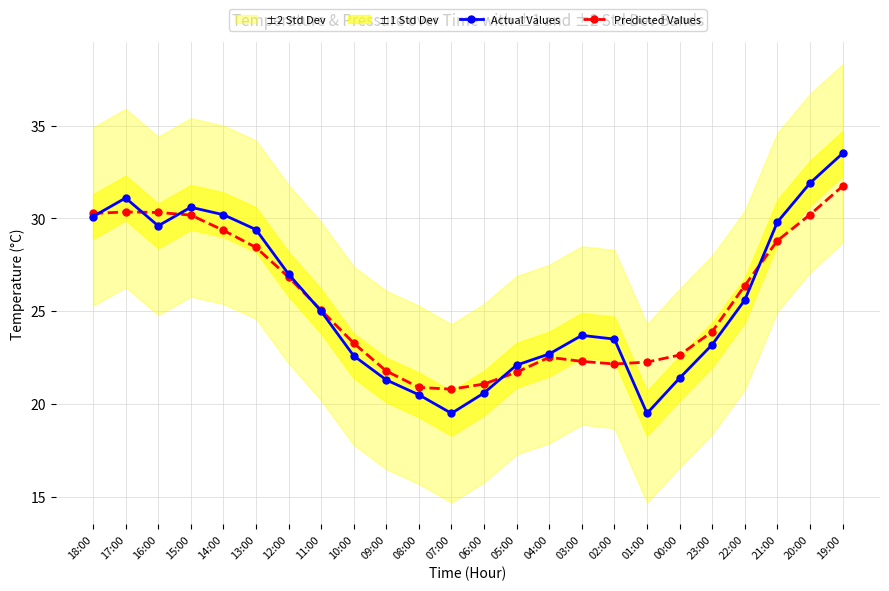

What is the label of the 9th point from the left?

10:00